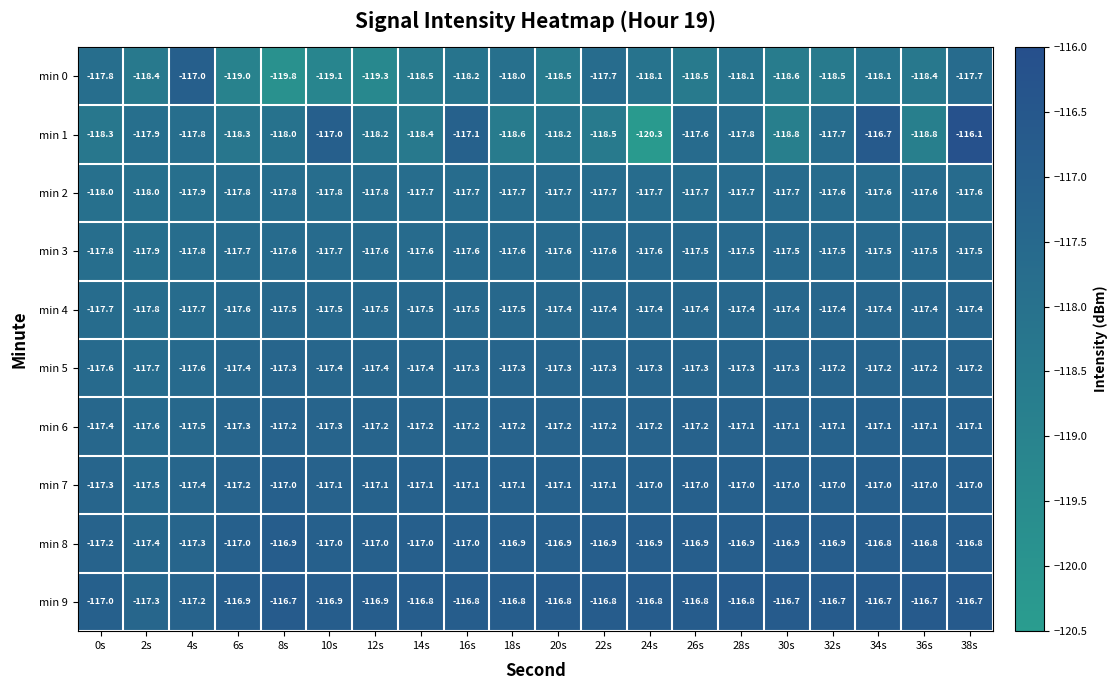

True or false: min 0 has a value of -118.0 at 18s.

True